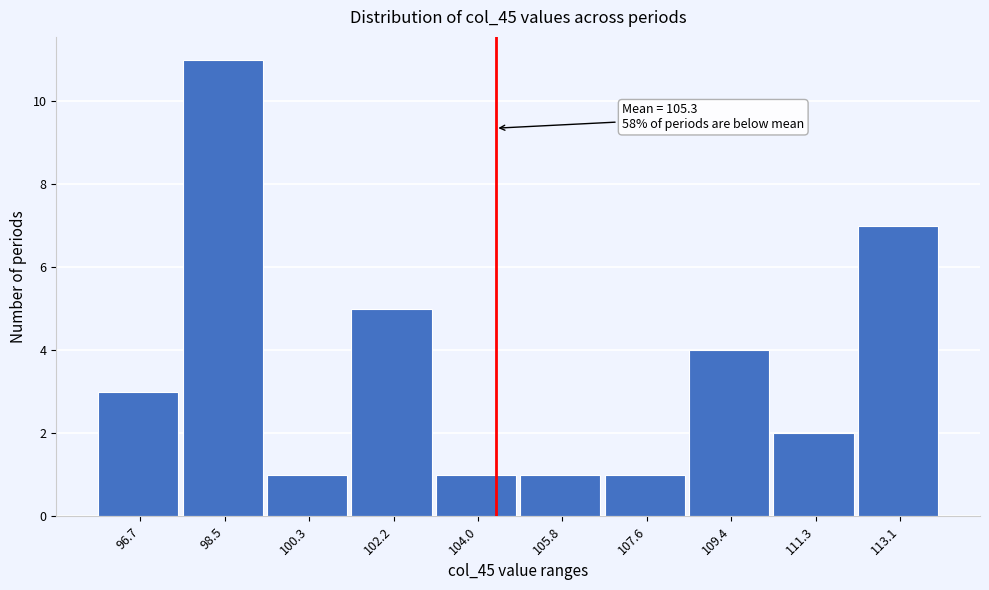

Reading left to right, extract all data points from this chart.

96.7=3	98.5=11	100.3=1	102.2=5	104.0=1	105.8=1	107.6=1	109.4=4	111.3=2	113.1=7